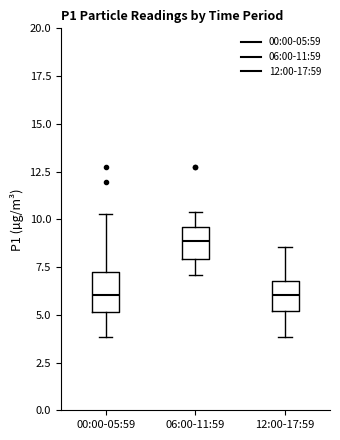

Reading left to right, read every box against the y-axis: the position of its median line, the range the box covers, and the ends of its whiskers. The values are not printed on the chart, so give them approximately, as read against the axis.

00:00-05:59: median 6.0, box 5.0 to 7.5, whiskers 4.0 to 10.5
06:00-11:59: median 9.0, box 8.0 to 9.5, whiskers 7.0 to 10.5
12:00-17:59: median 6.0, box 5.0 to 7.0, whiskers 4.0 to 8.5